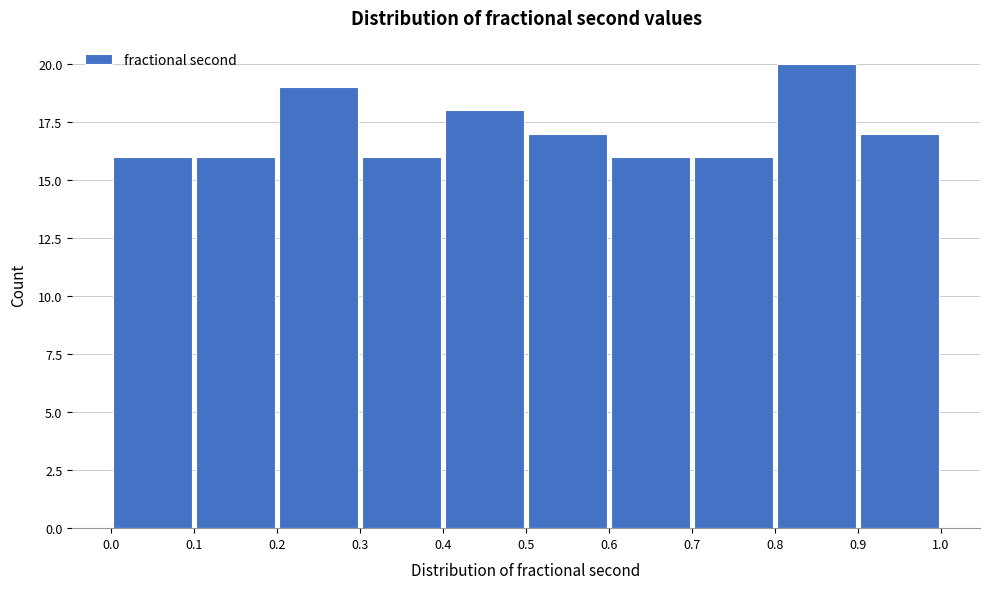

Over which range of the x-axis is the bar tallest?

0.8 to 0.9